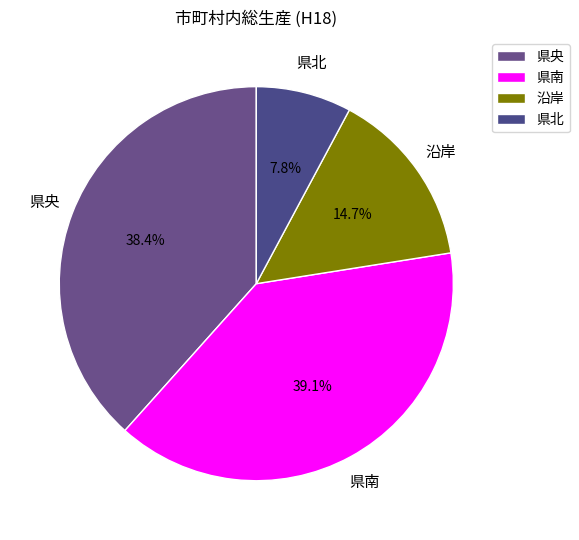

What percentage is the 県央 slice, to the nearest percent?

38%